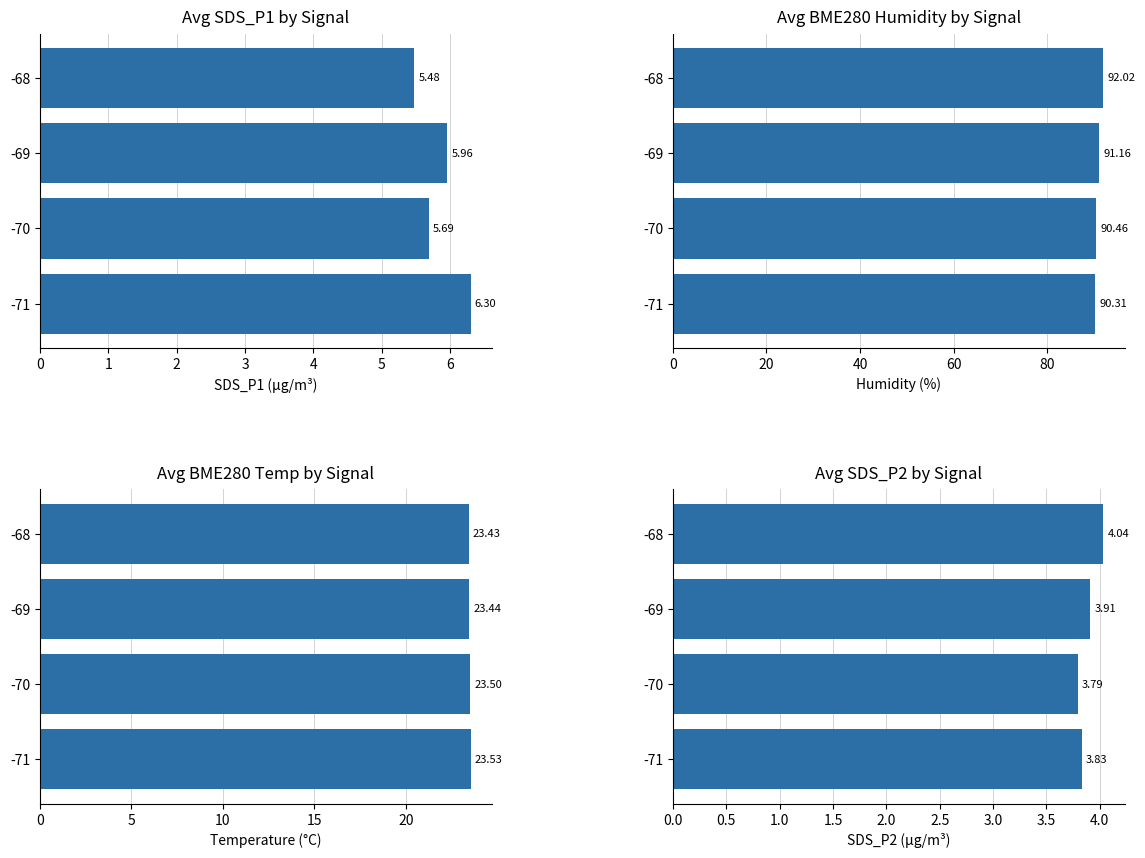

What is the maximum value for Avg SDS_P1 by Signal?

6.3